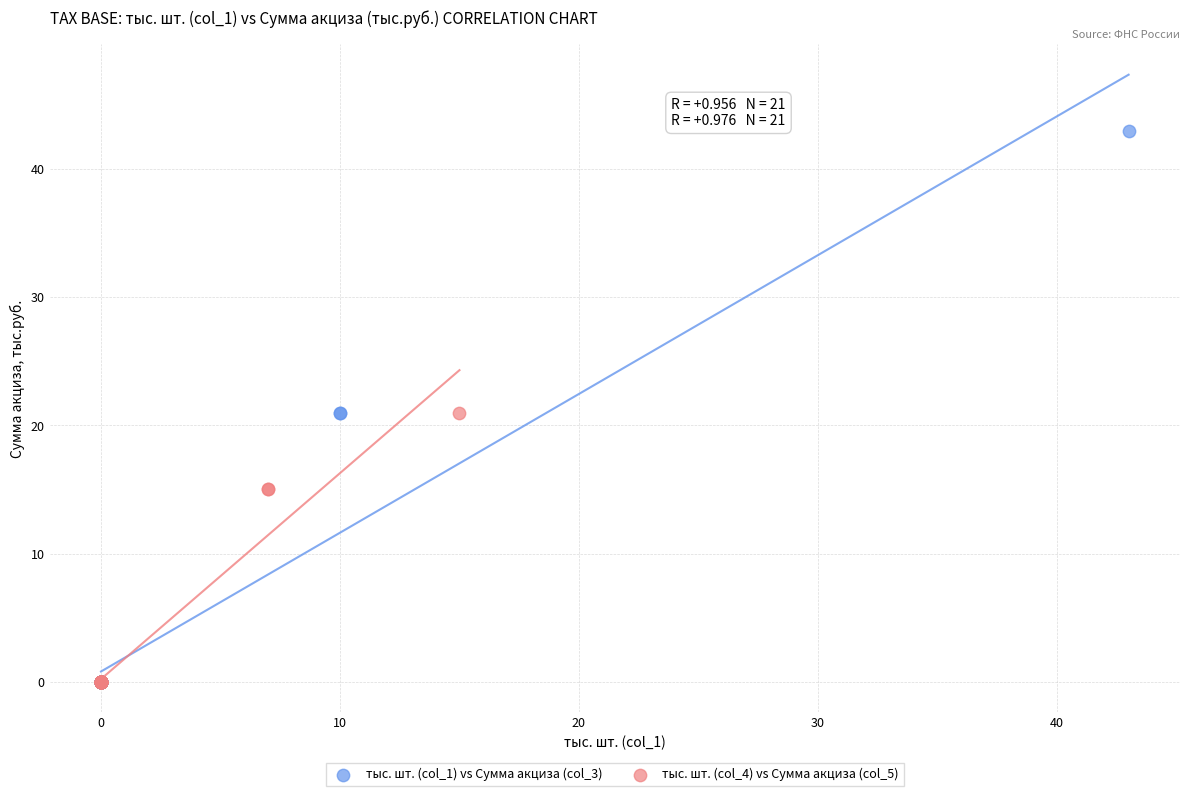

Which series reaches the maximum Y coordinate?

тыс. шт. (col_1) vs Сумма акциза (col_3)